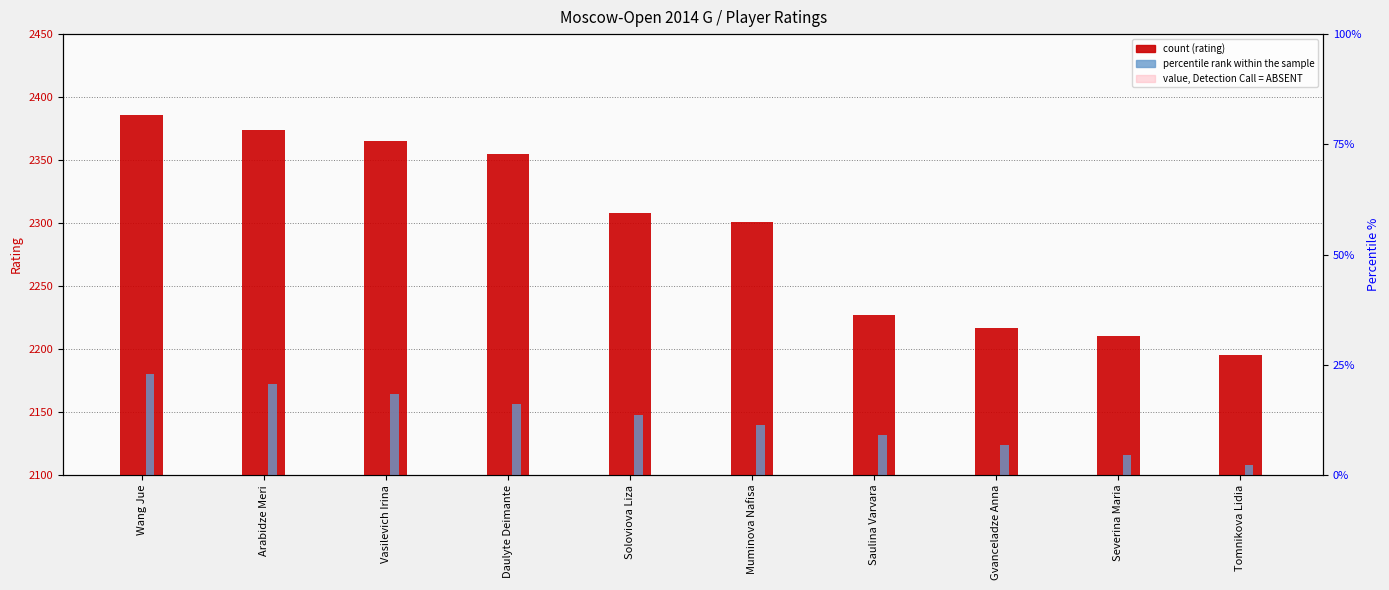

The Rank indicator series shows 60.1 at Muminova Nafisa. True or false?

False